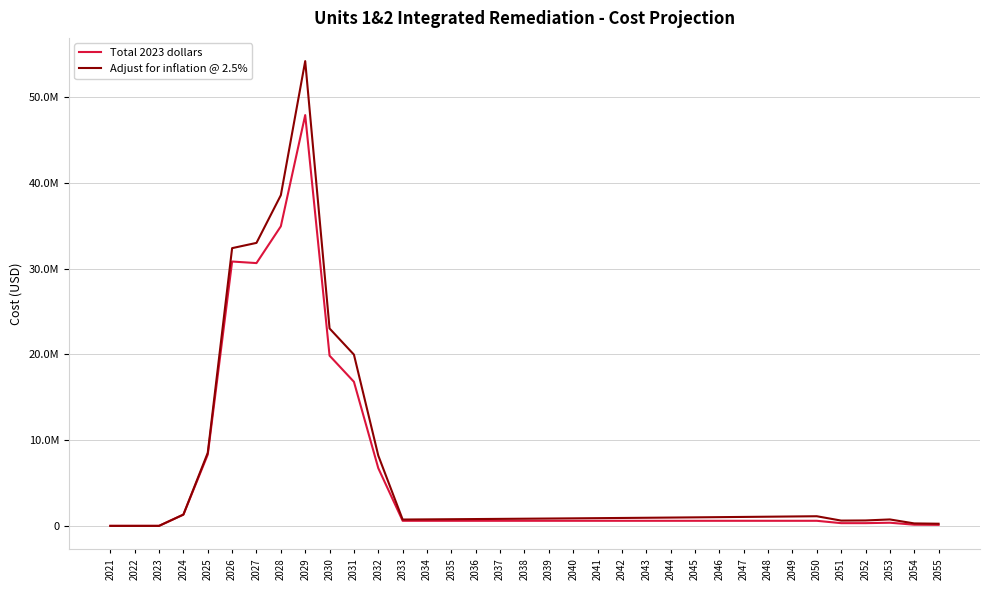

True or false: Total 2023 dollars and Adjust for inflation @ 2.5% cross at least once.

False